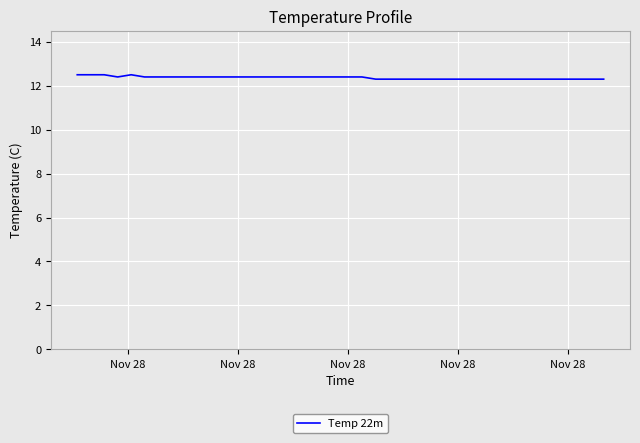

What is the greatest value displayed?

12.5